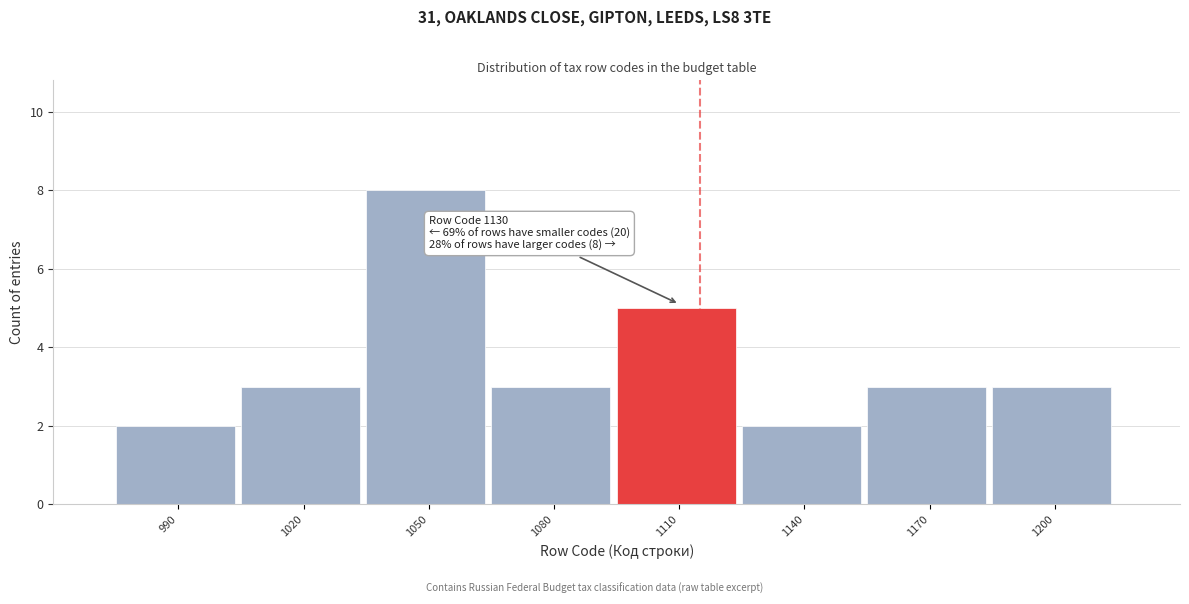

Reading left to right, transcribe all the data shown in this chart.

990=2	1020=3	1050=8	1080=3	1110=5	1140=2	1170=3	1200=3